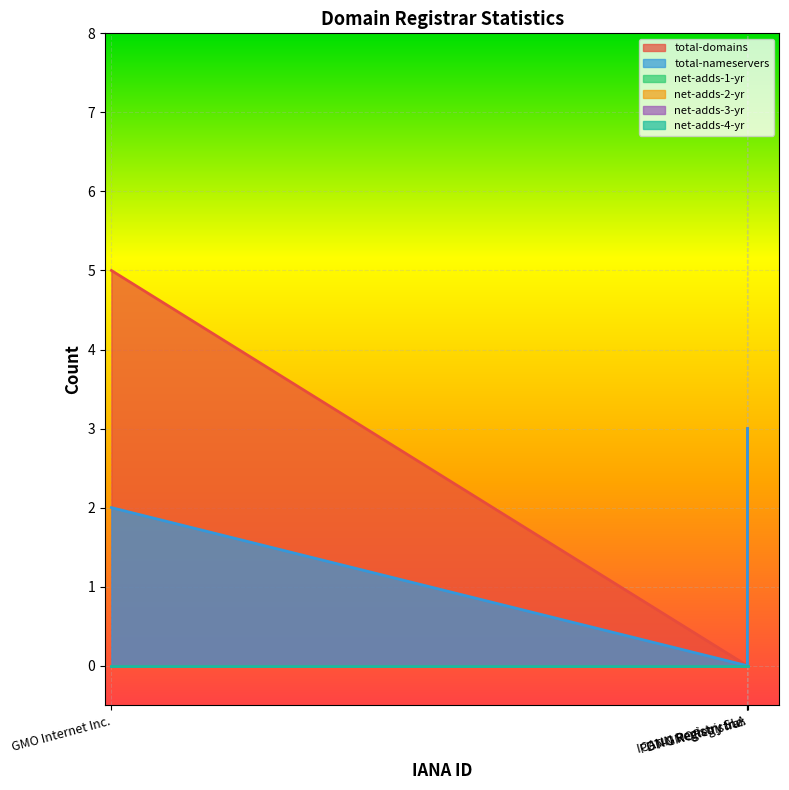

Is the value of total-nameservers at ICANN Registry SLA greater than the value of net-adds-3-yr at GMO Internet Inc.?

No